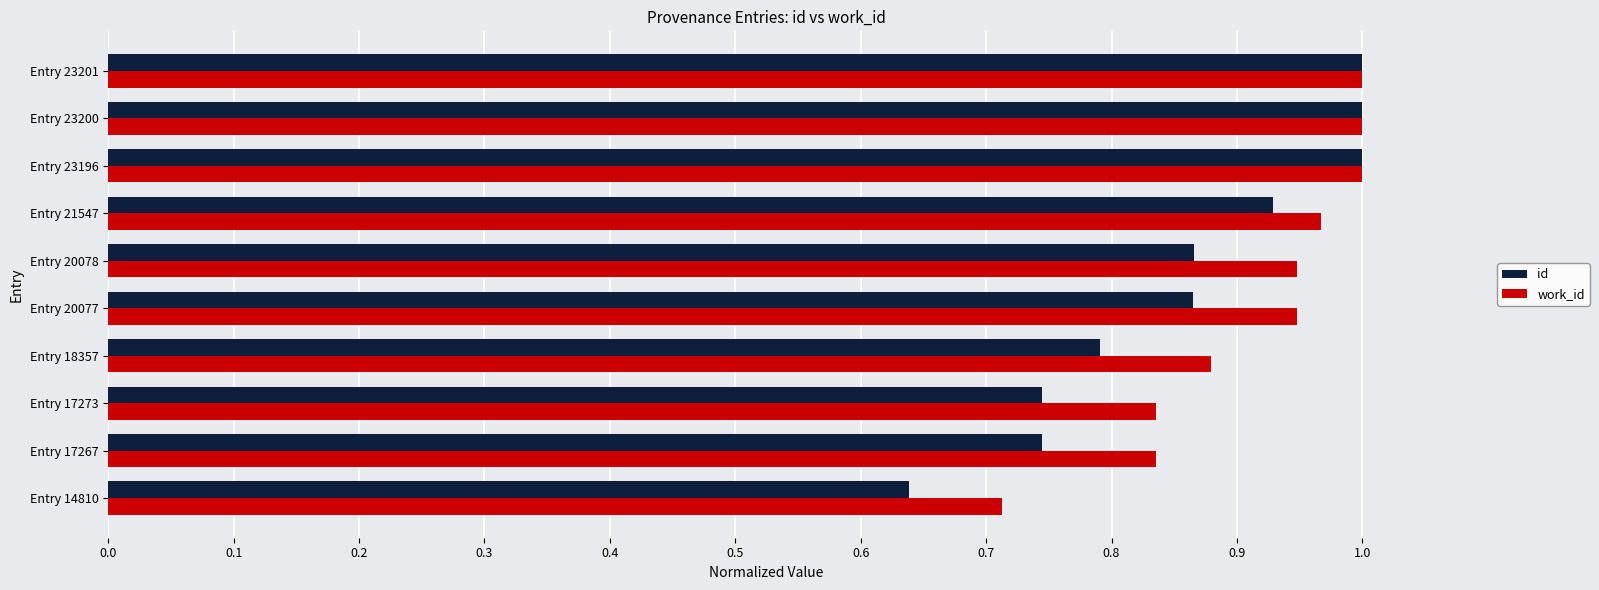

Which series has the largest range (max minus min)?

id